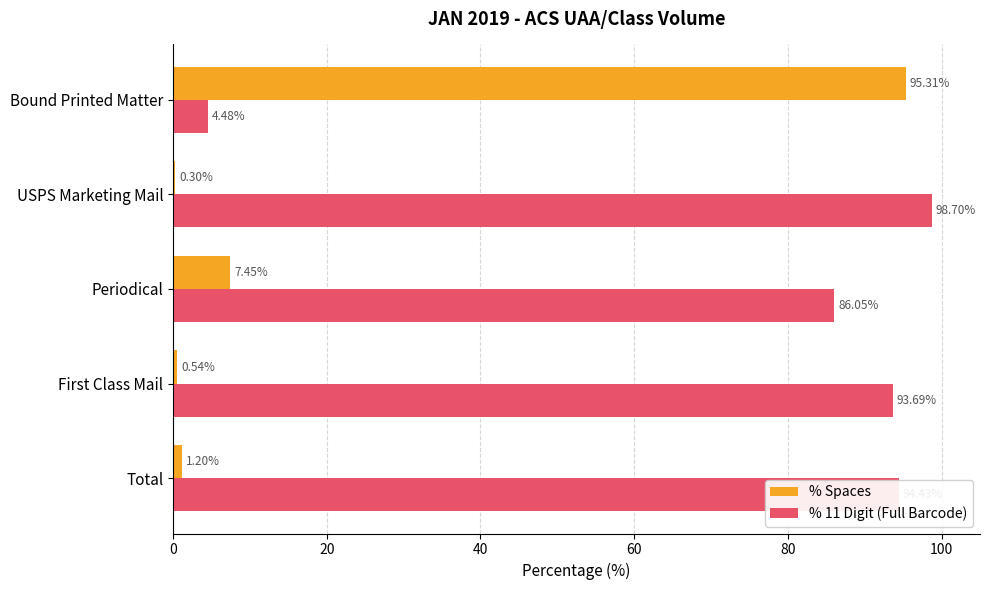

Which category has the highest value in the % Spaces series?

Bound Printed Matter